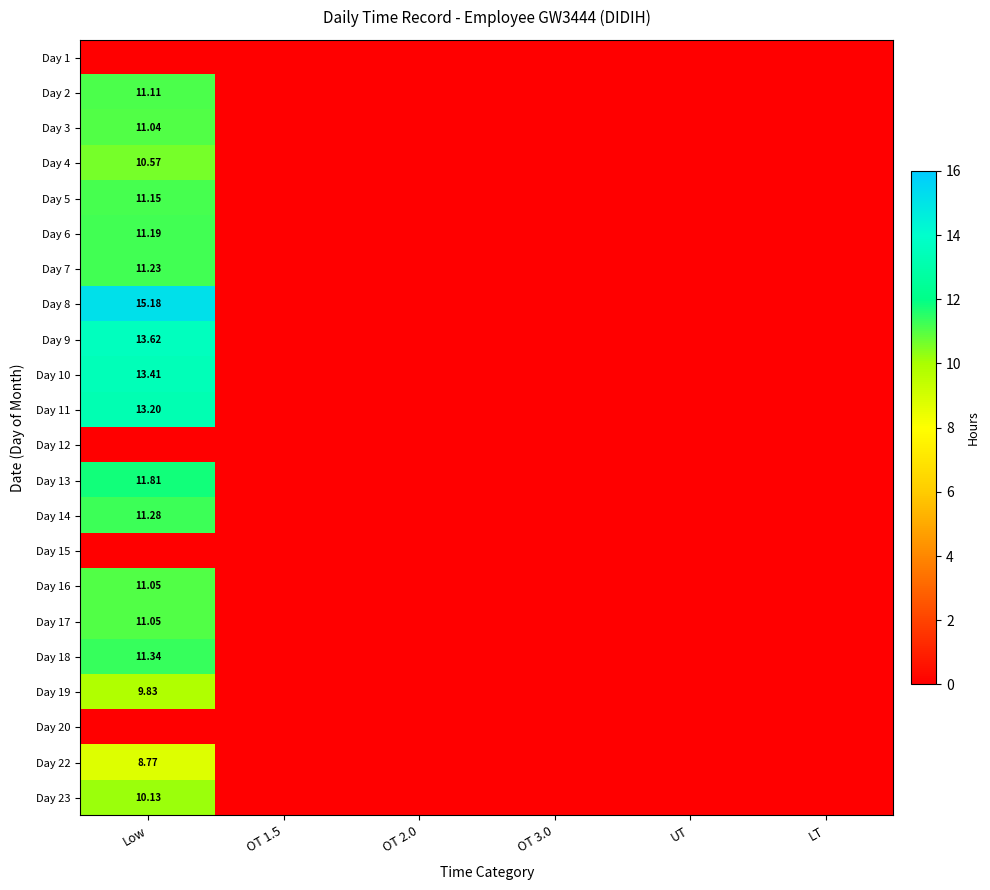

What is the difference between the maximum and second lowest values in the Day 8 series?

15.2